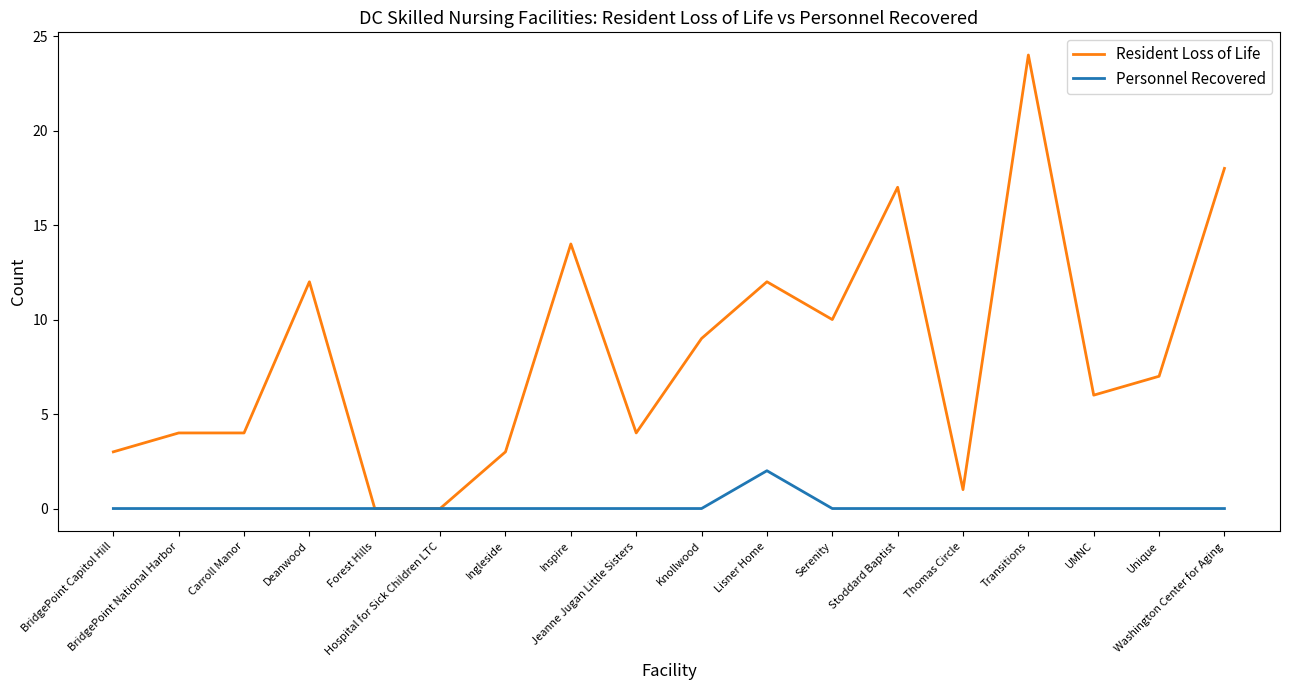

List the series in order of their peak value, lowest first.

Personnel Recovered, Resident Loss of Life